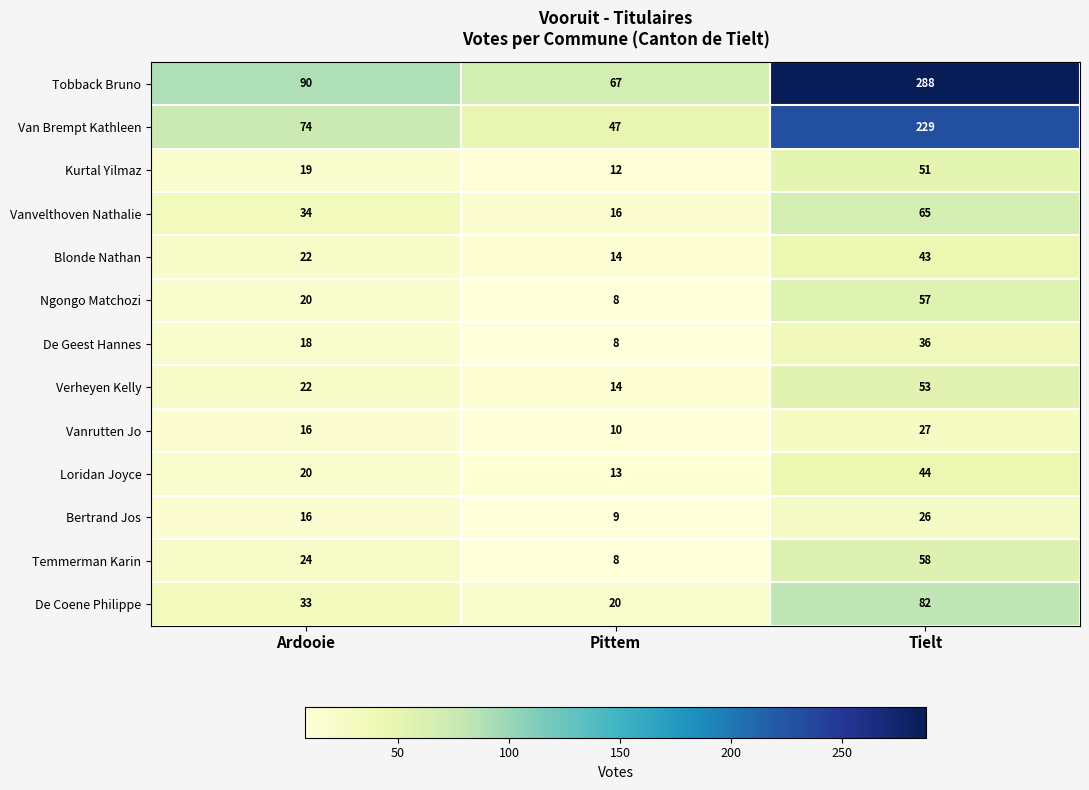

Which series has the widest spread of values?

Tobback Bruno